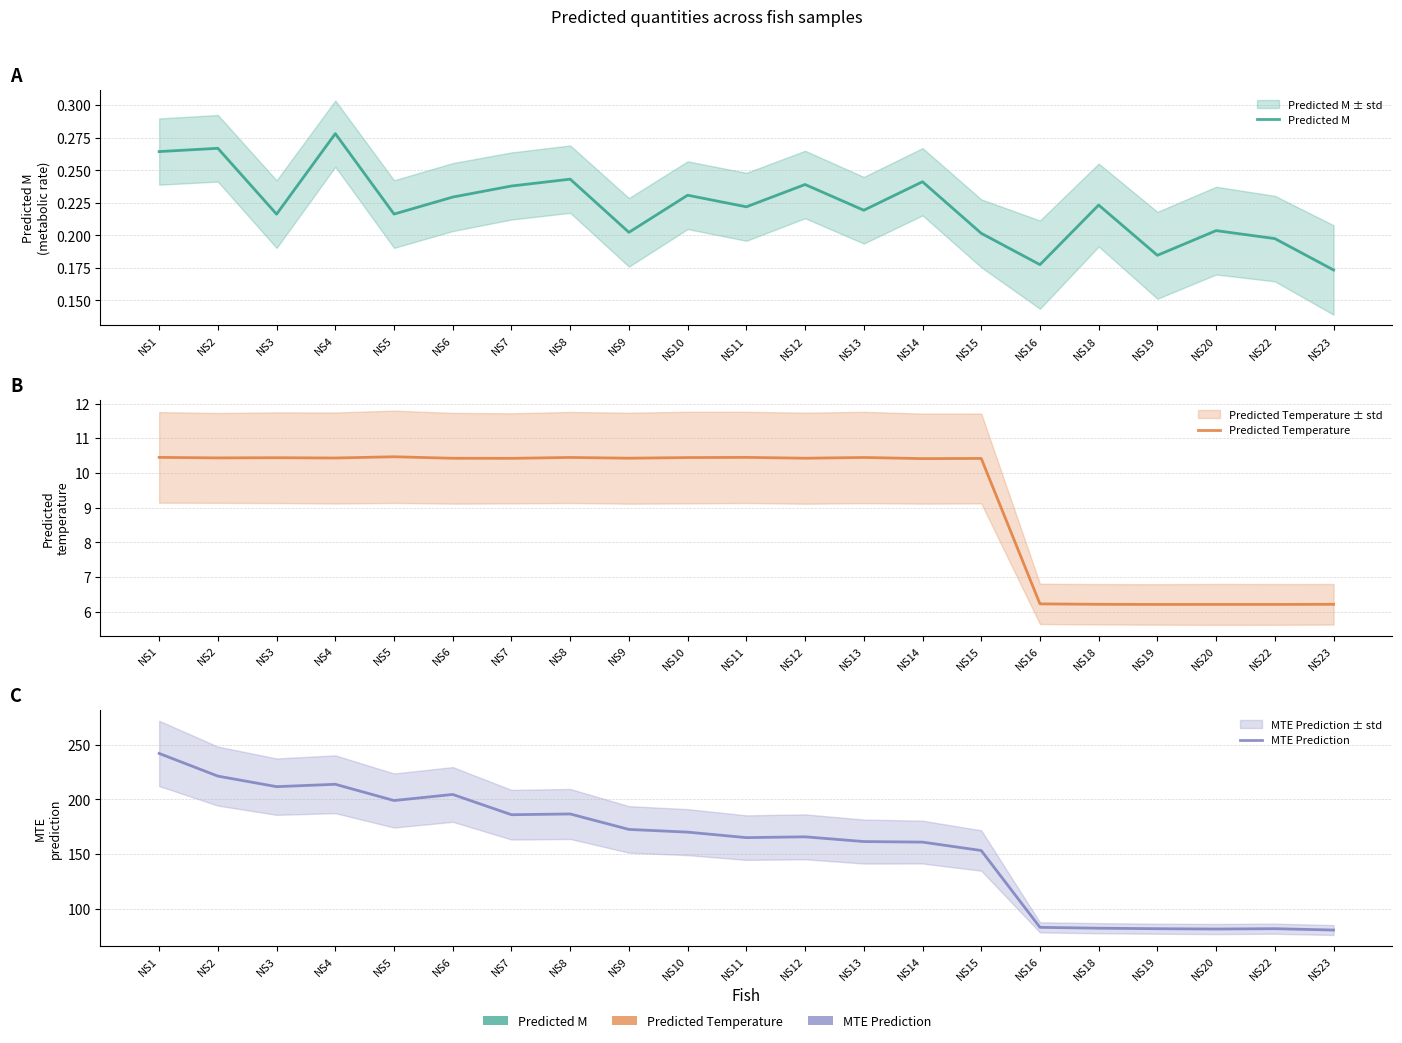

What is the difference between the maximum and second lowest values in the MTE Prediction series?

160.4